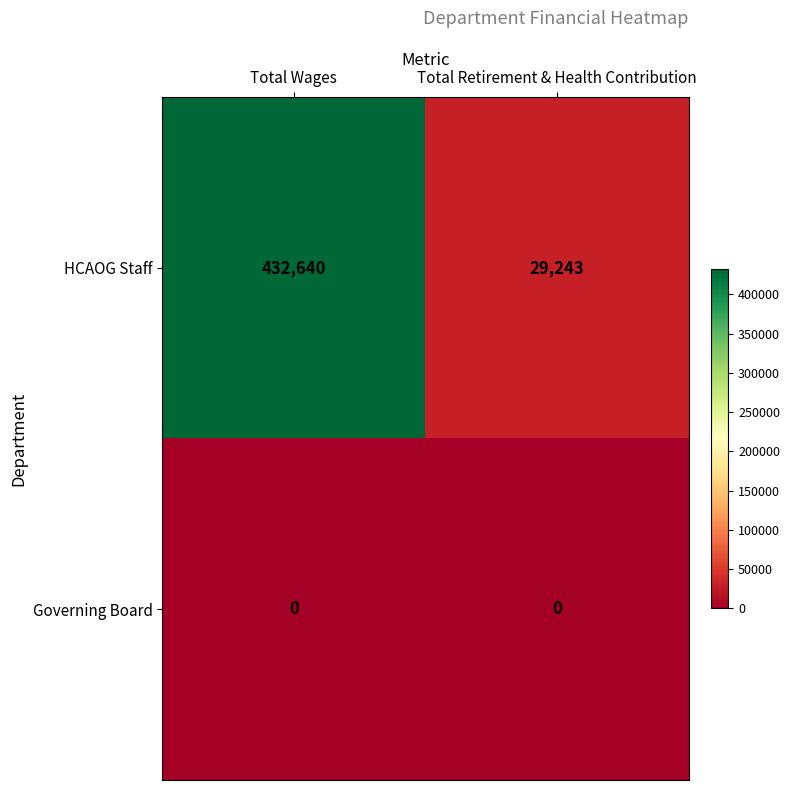

Reading right to left, list all the values displayed in this chart.

HCAOG Staff: 29243	432640
Governing Board: 0	0